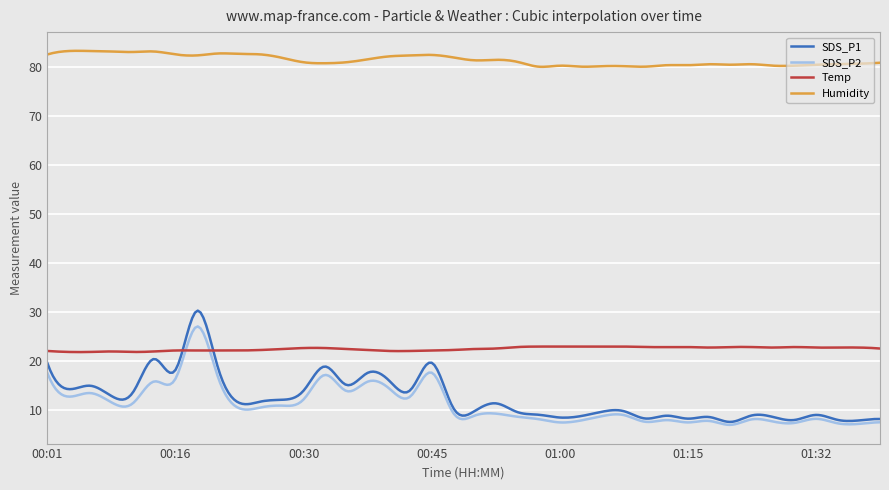

Which series has the largest total across all categories?

Humidity